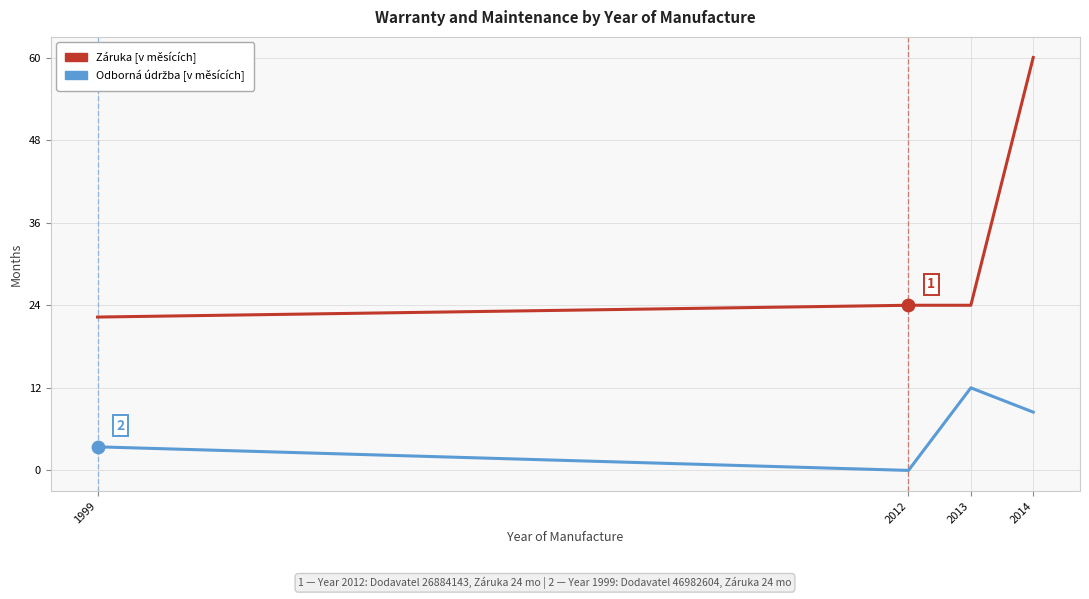

What is the difference between the highest and lowest values at 2013?

12.0